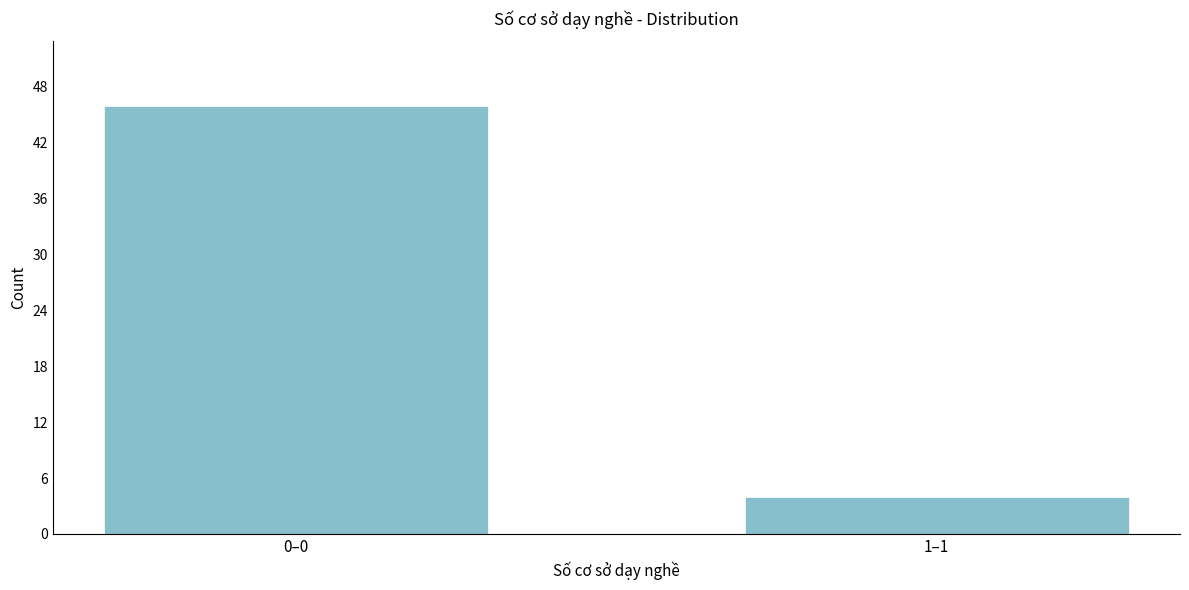

Reading left to right, what are all the values shown in this chart?

0–0=46	1–1=4